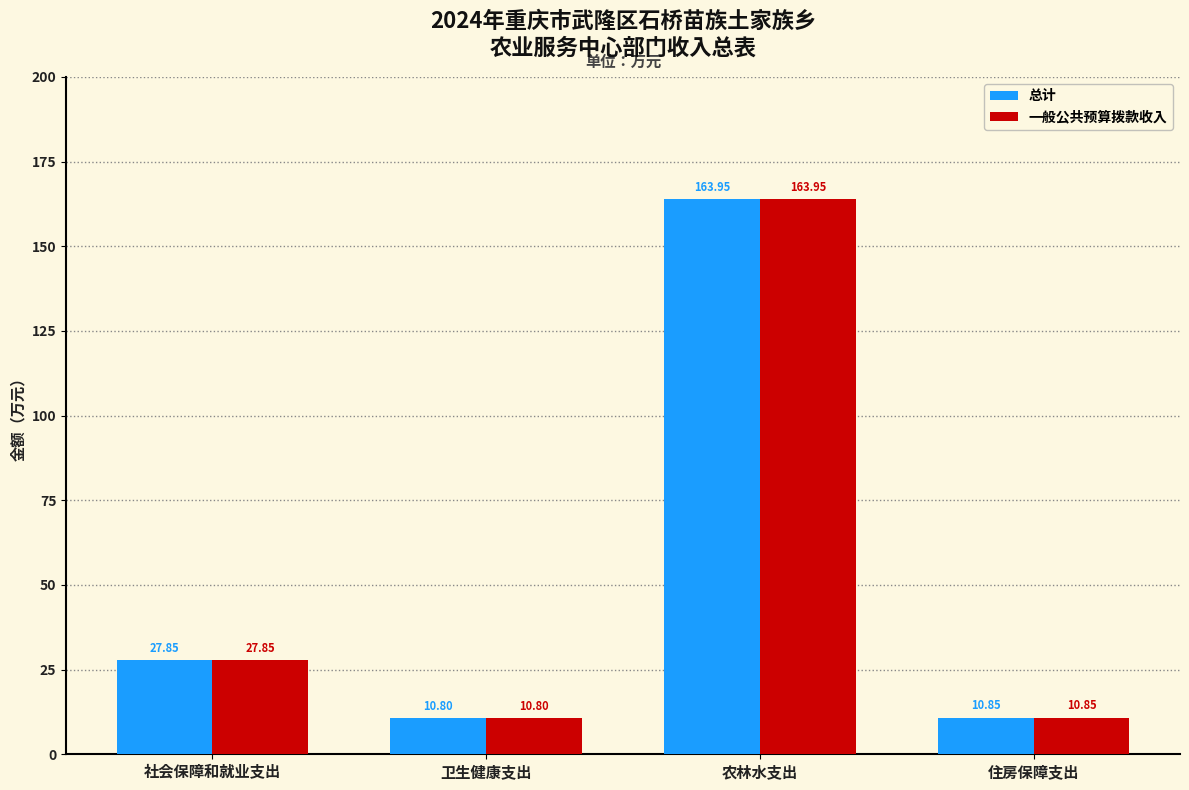

What is the label of the 1st bar from the right?

住房保障支出